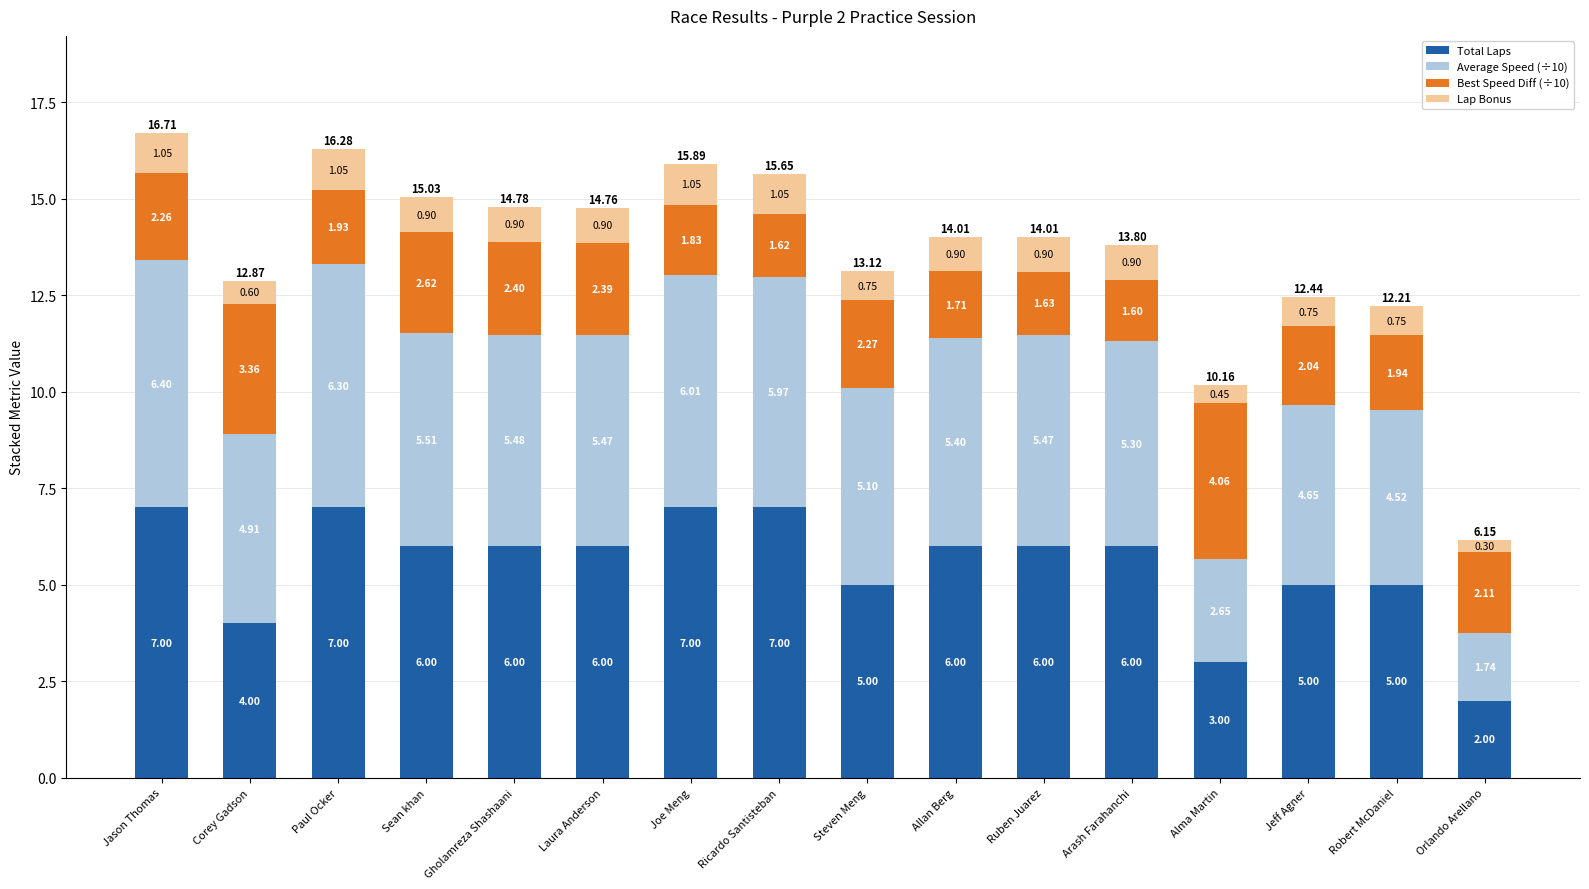

What is the total value across all series at Allan Berg?

14.0